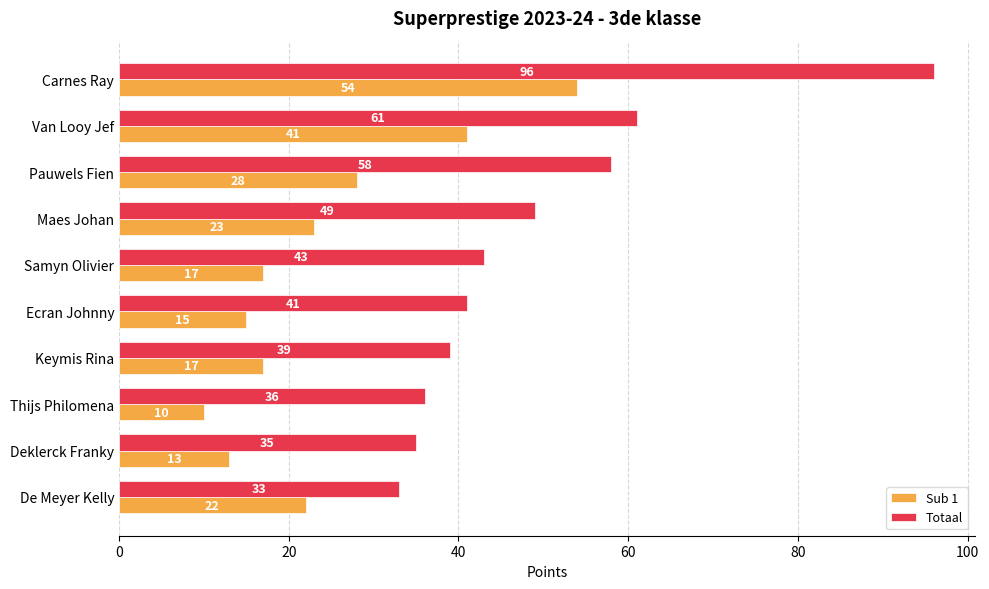

Rank the series by their average value, from highest to lowest.

Totaal, Sub 1